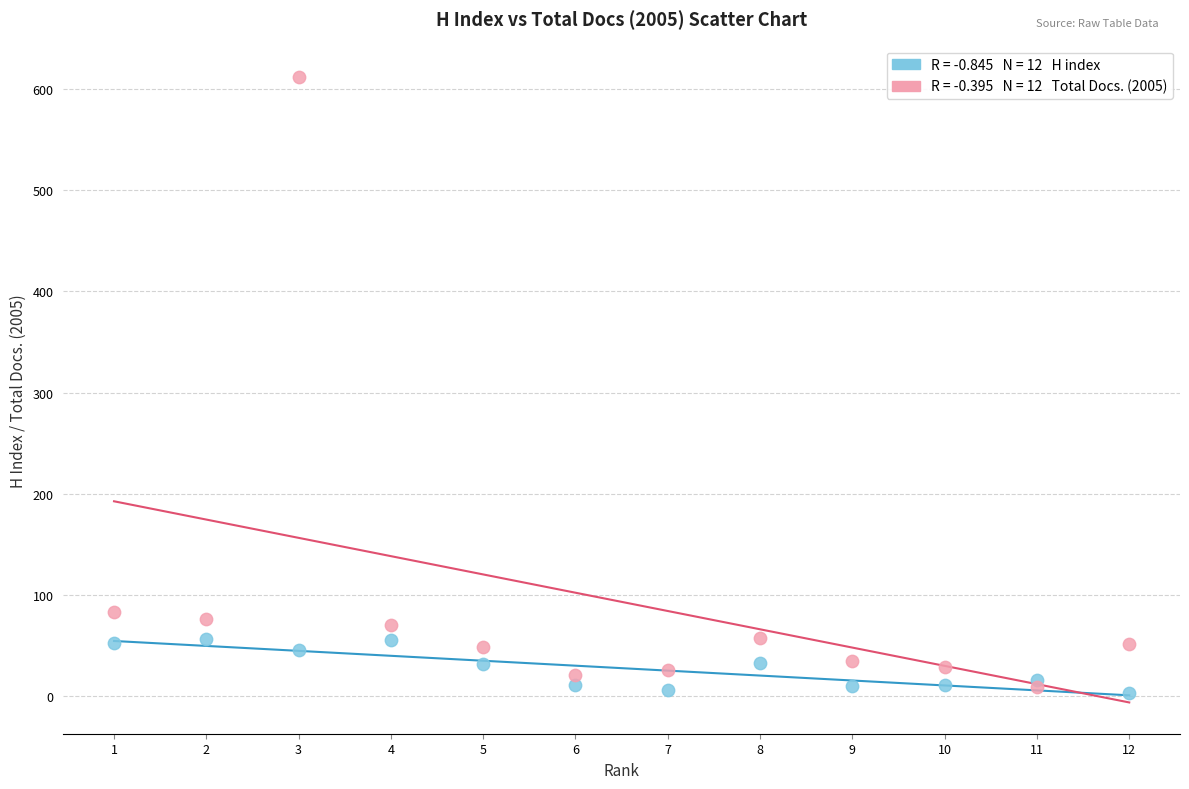

Across all data points, what is the range of Y values (max minus min)?

609